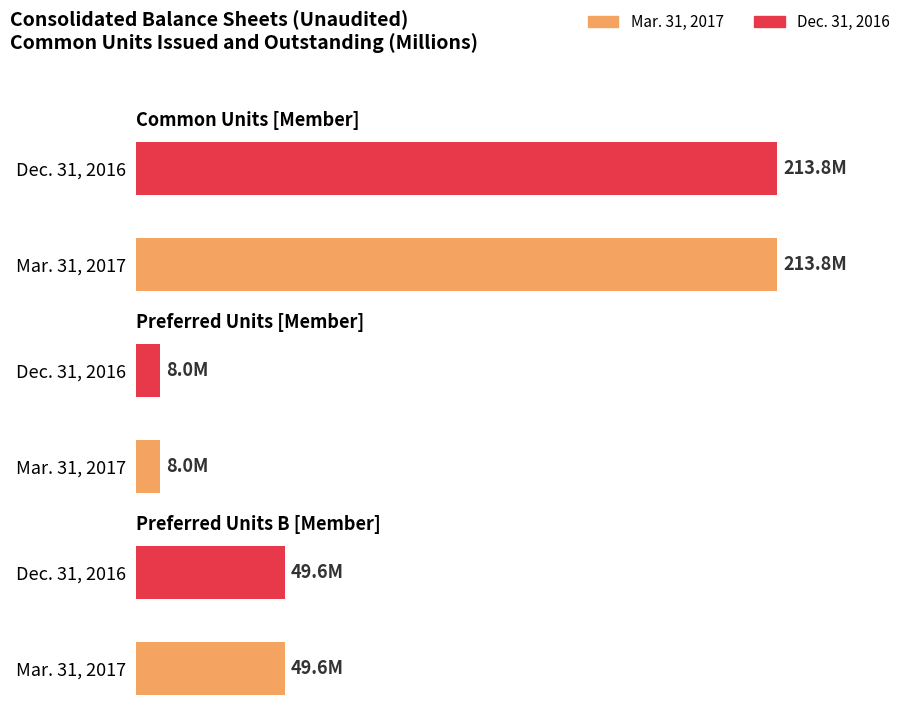

What position from the right is Preferred Units B [Member]?

1